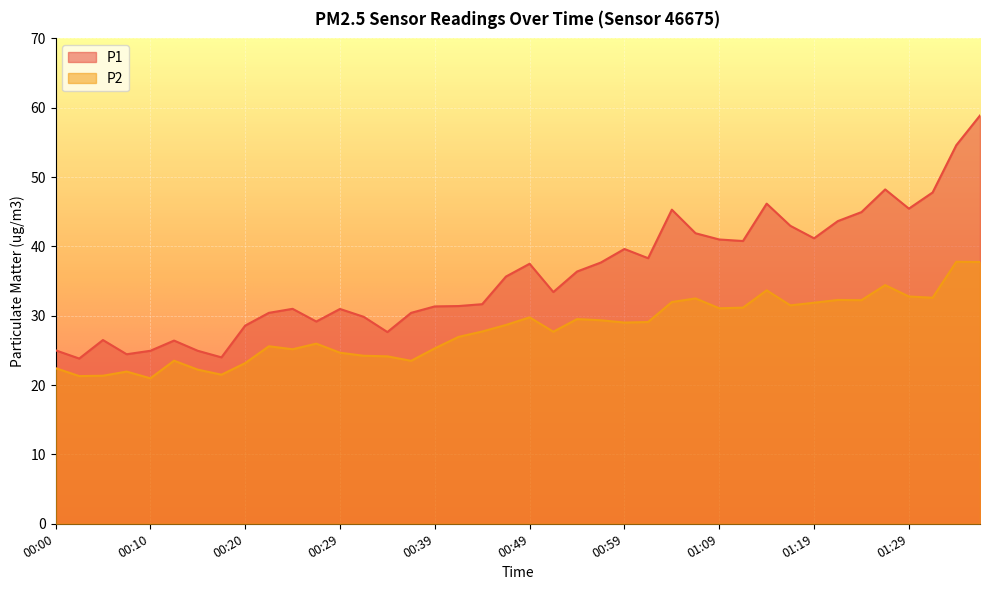

True or false: P2 and P1 cross at least once.

False